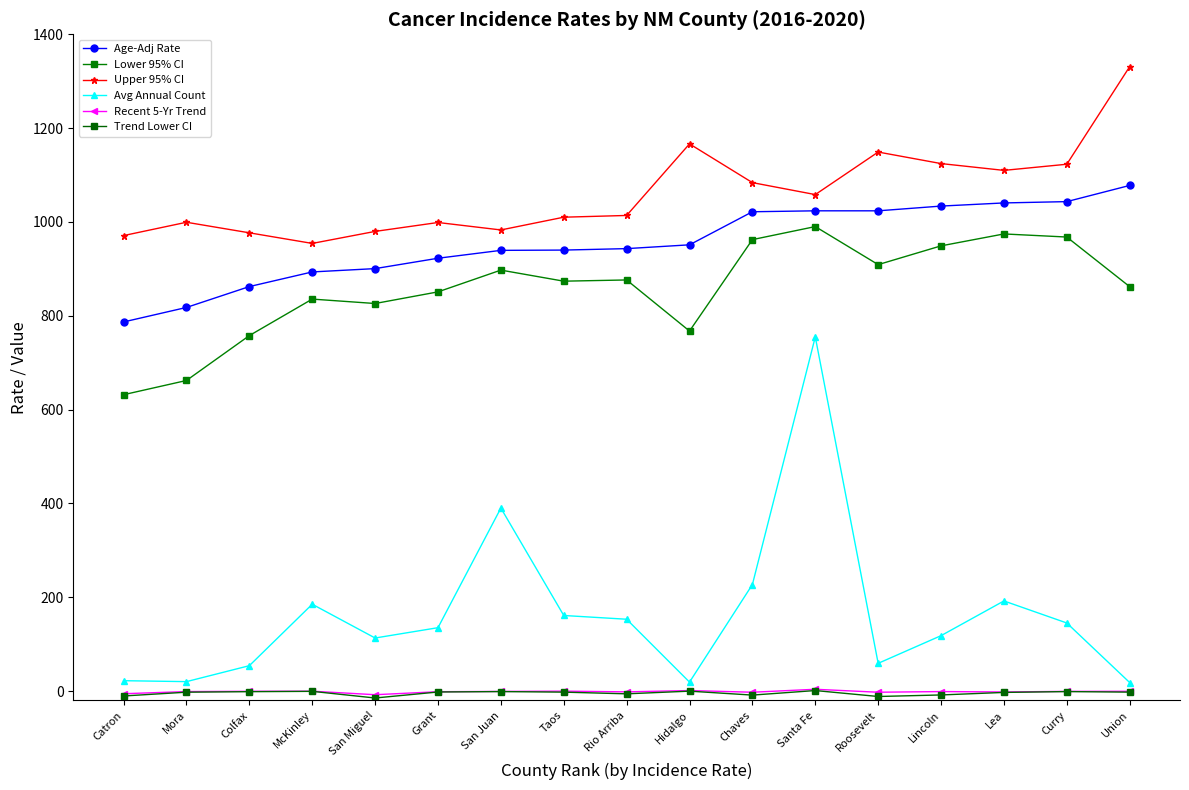

What is the difference between the second highest and second lowest values in the Recent 5-Yr Trend series?

6.8